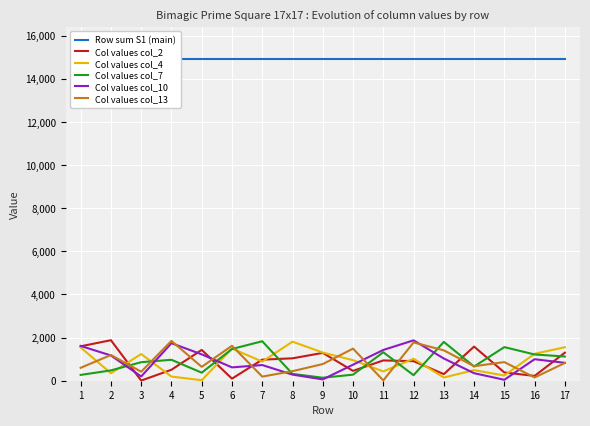

Between 13 and 14, which series saw the biggest shift?

Col values col_2